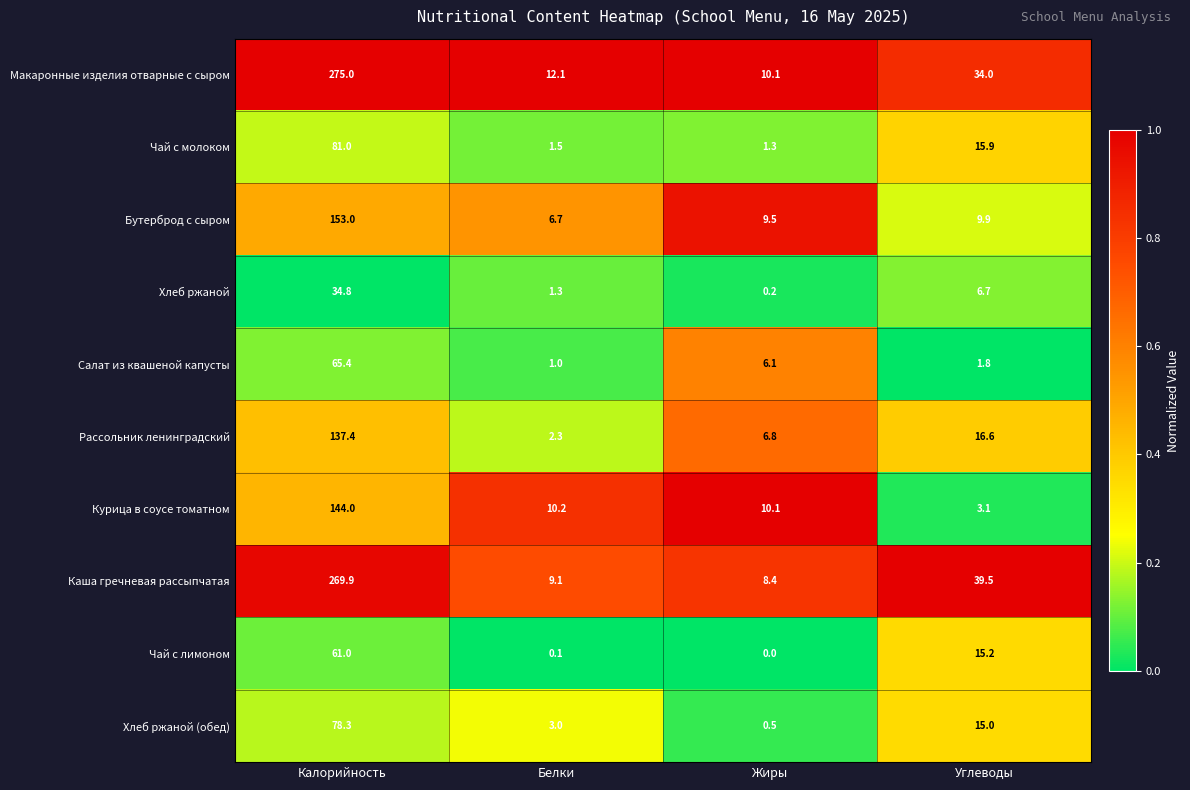

What is the spread (max minus min) of values at Жиры?

10.1